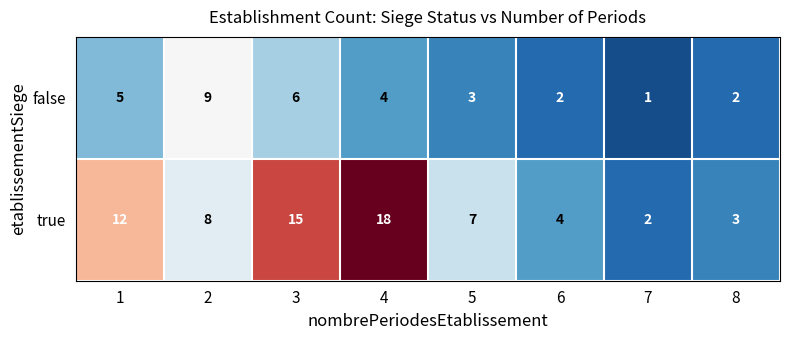

The true series shows 0 at 7. True or false?

False